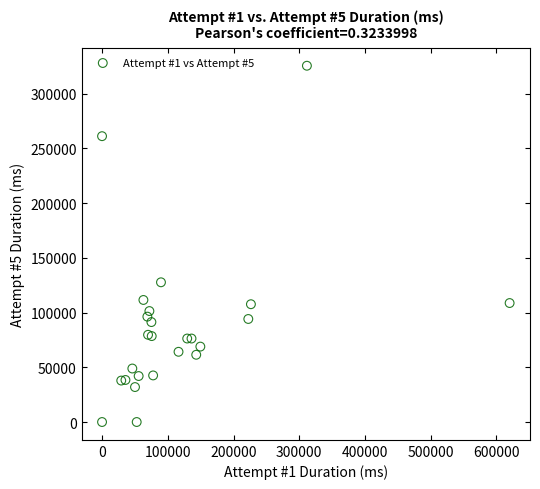

What Y value in the scatter plot is closest to 162708?

127620